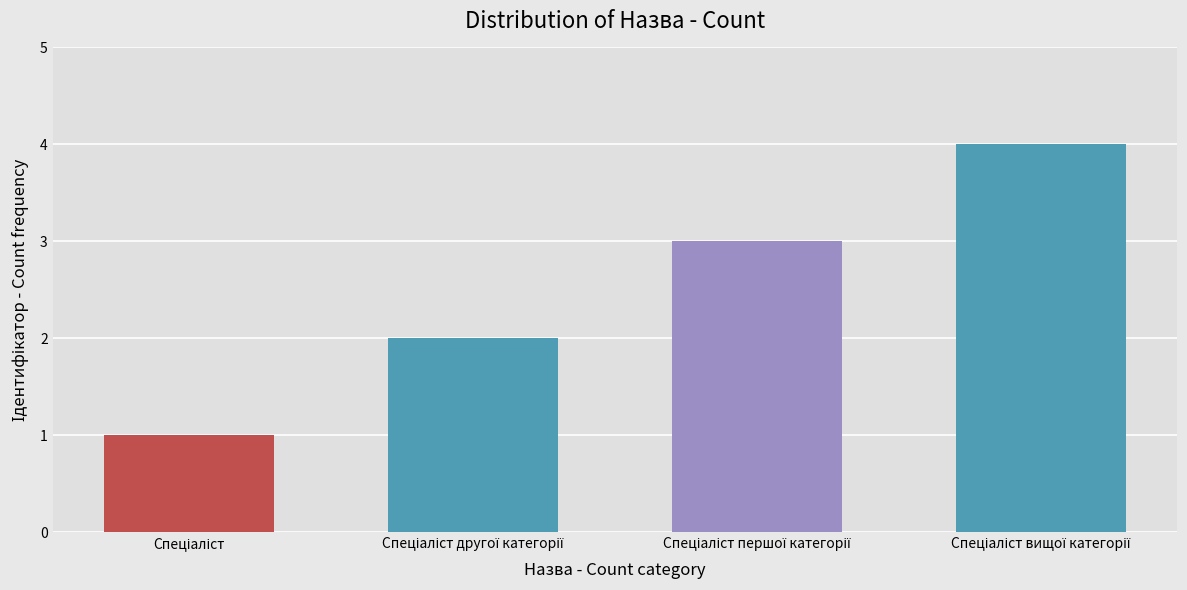

What is the maximum value shown in the chart?

4